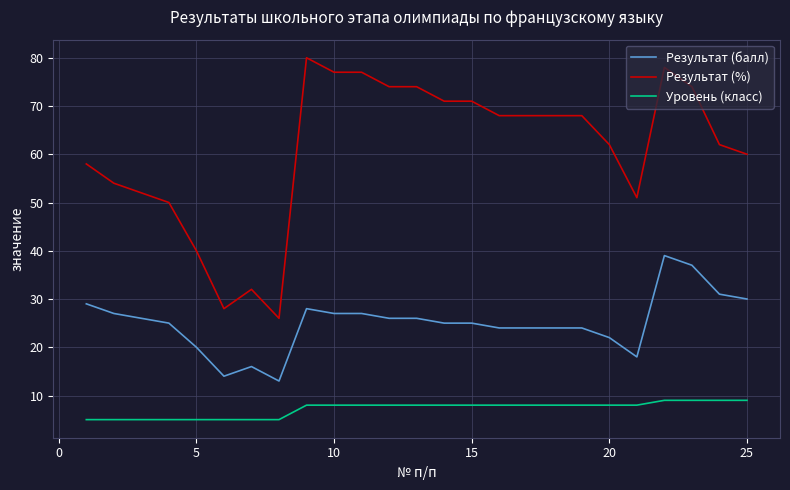

Rank the series by their maximum value, from highest to lowest.

Результат (%), Результат (балл), Уровень (класс)